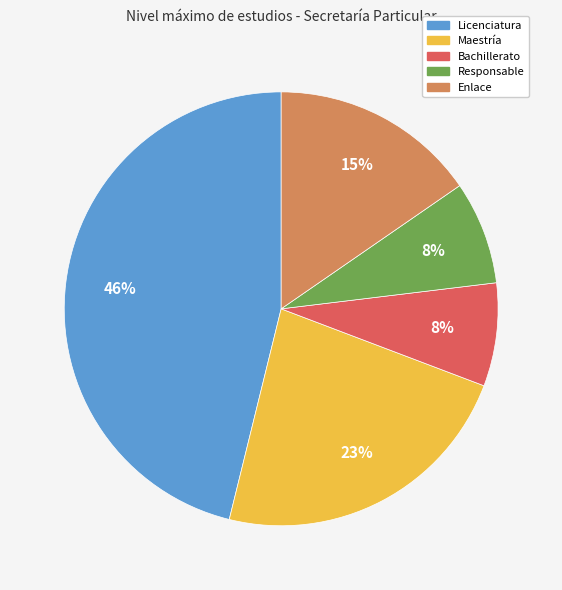

Is there any slice that represents more than half of the pie?

No